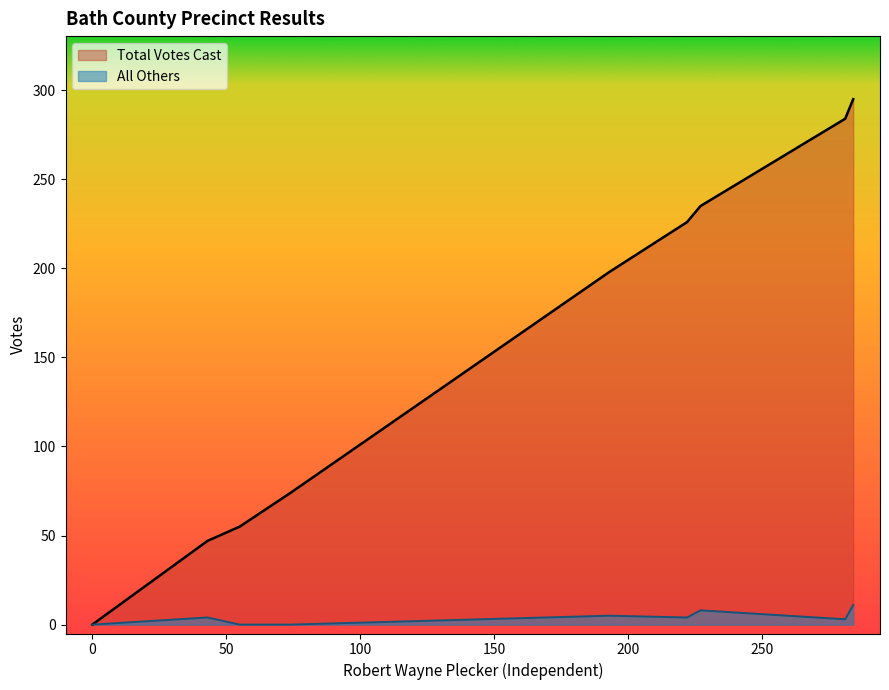

Which series has the widest spread of values?

Total Votes Cast